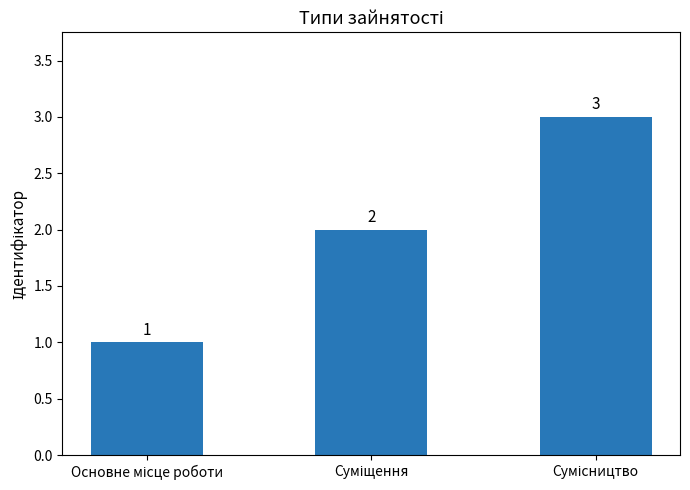

Count the values in the range 1 to 3.

3